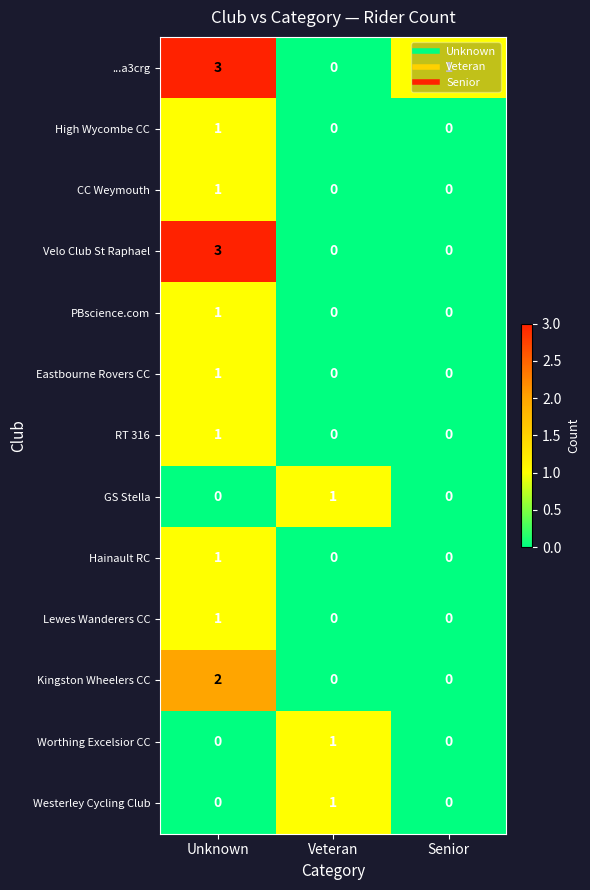

Count the ...a3crg values in the range 0 to 3.

3